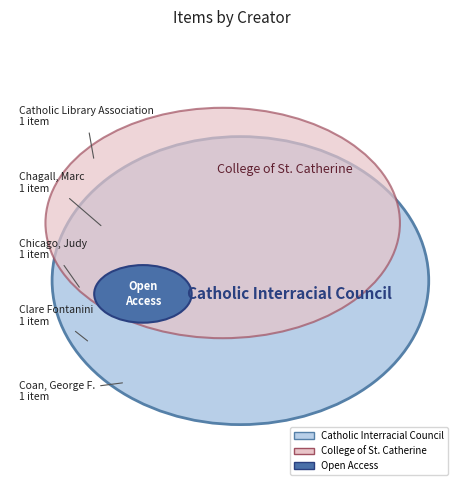

To the nearest percent, what is the difference between the largest and smallest slice percentages?

43%